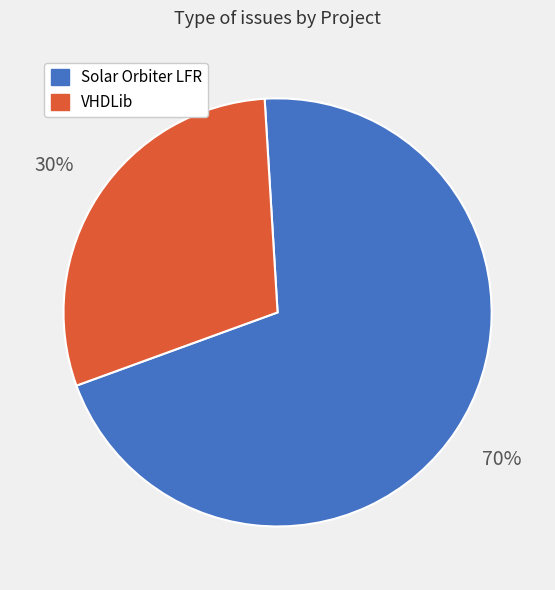

Does any single category account for the majority?

Yes